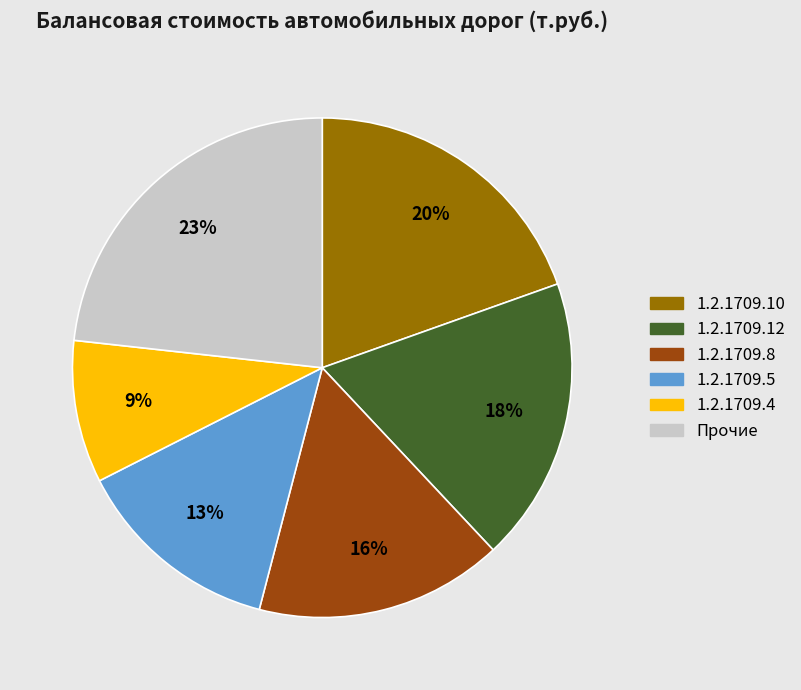

The 1.2.1709.10 slice represents 20% of the pie. True or false?

True